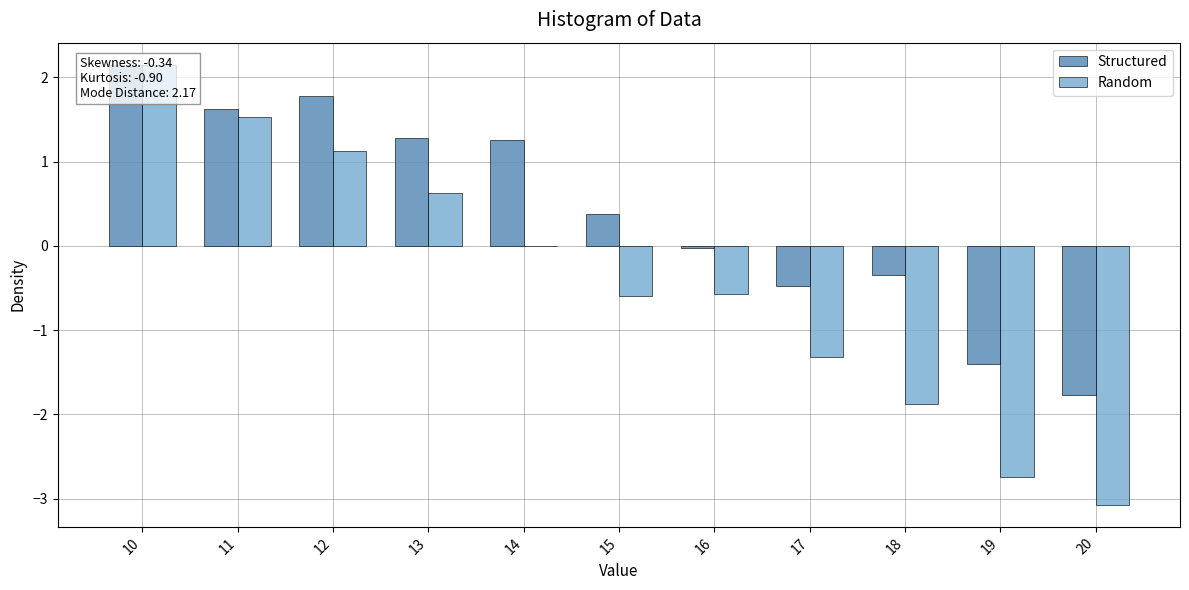

What is the spread (max minus min) of values at 17?

0.8